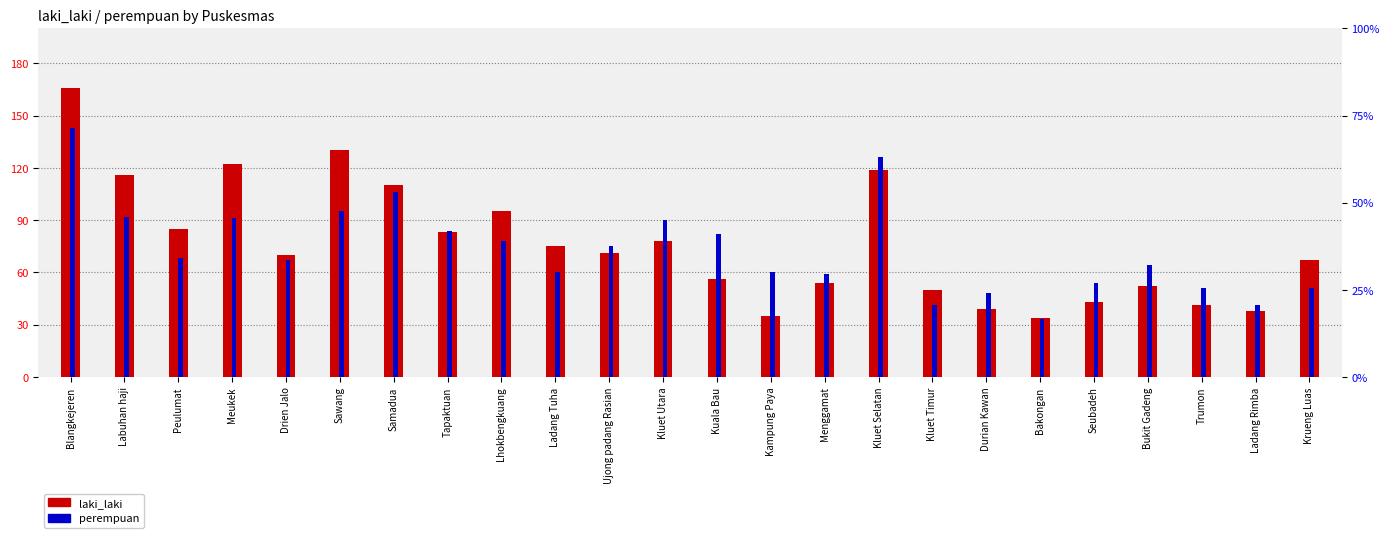

What are all the series names shown in the legend?

laki_laki, perempuan